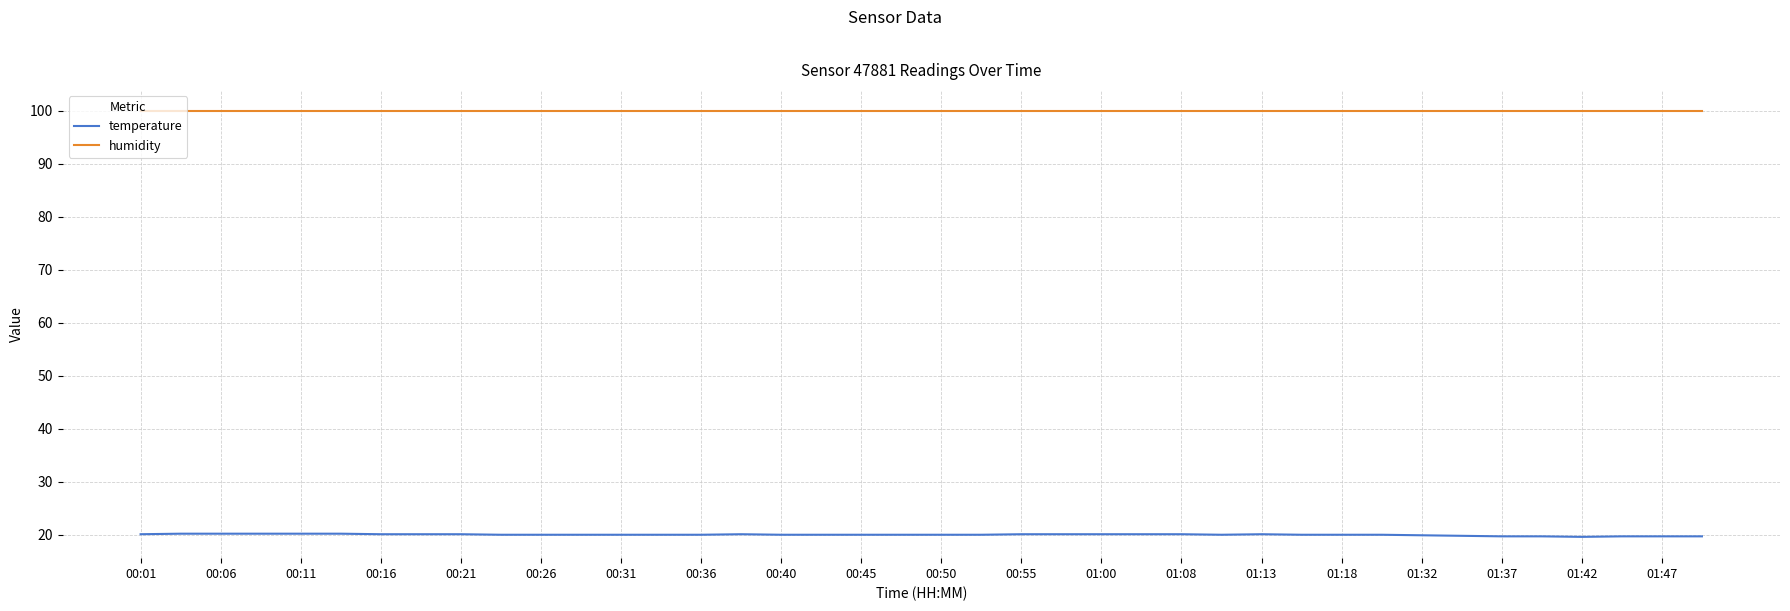

How many lines are shown in the chart?

2